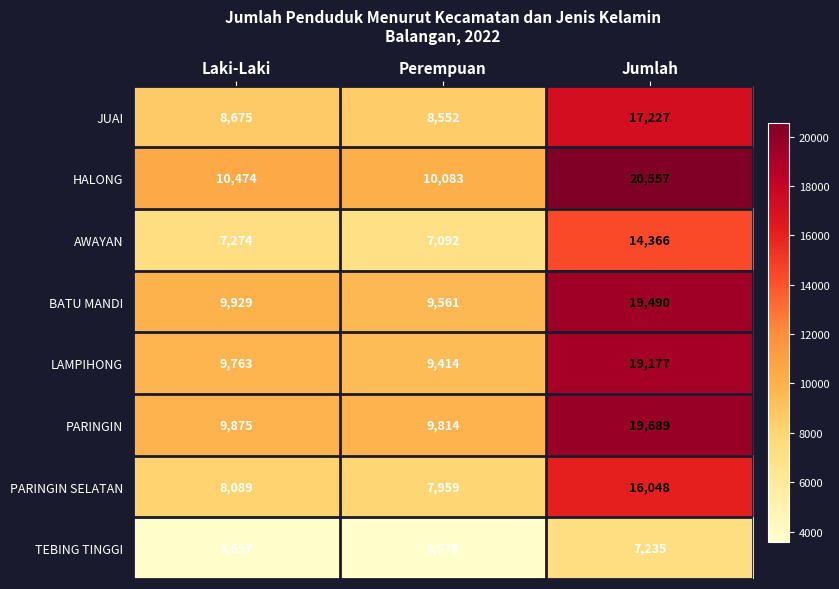

Reading right to left, transcribe all the data shown in this chart.

JUAI: 17227	8552	8675
HALONG: 20557	10083	10474
AWAYAN: 14366	7092	7274
BATU MANDI: 19490	9561	9929
LAMPIHONG: 19177	9414	9763
PARINGIN: 19689	9814	9875
PARINGIN SELATAN: 16048	7959	8089
TEBING TINGGI: 7235	3578	3657